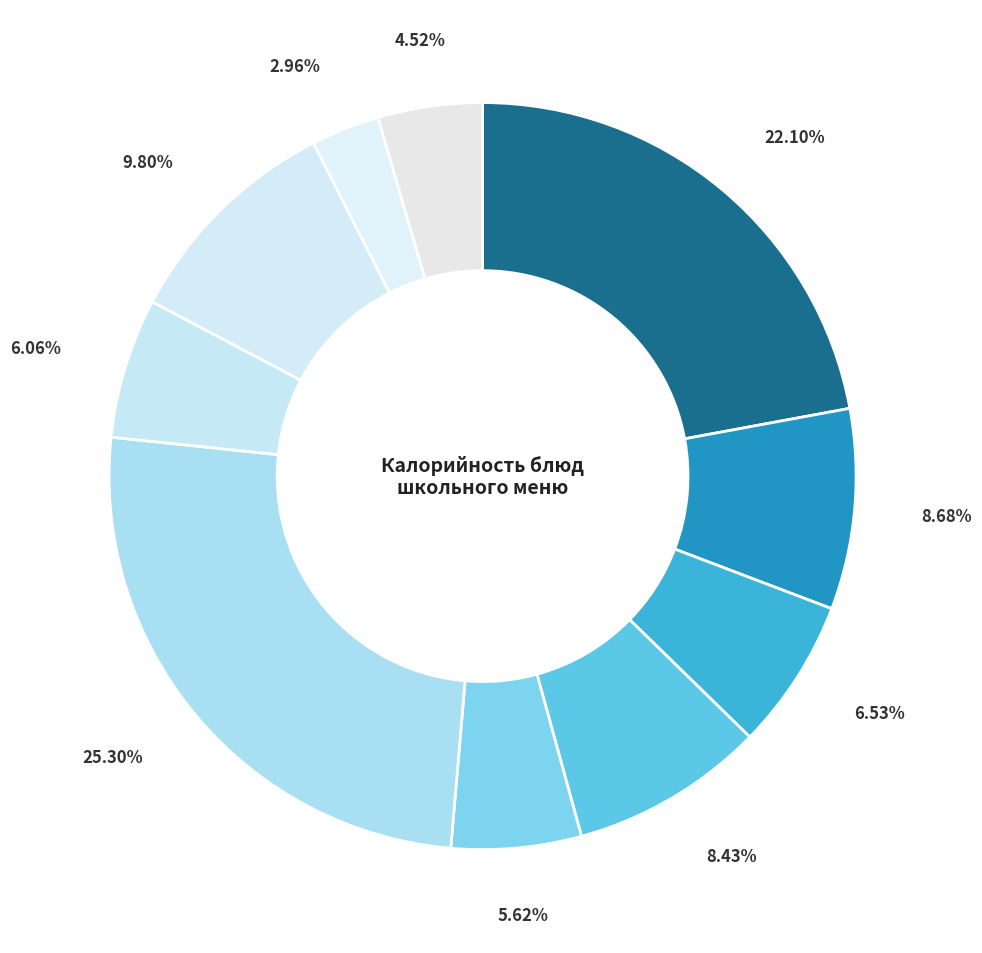

How many segments does this pie chart have?

10